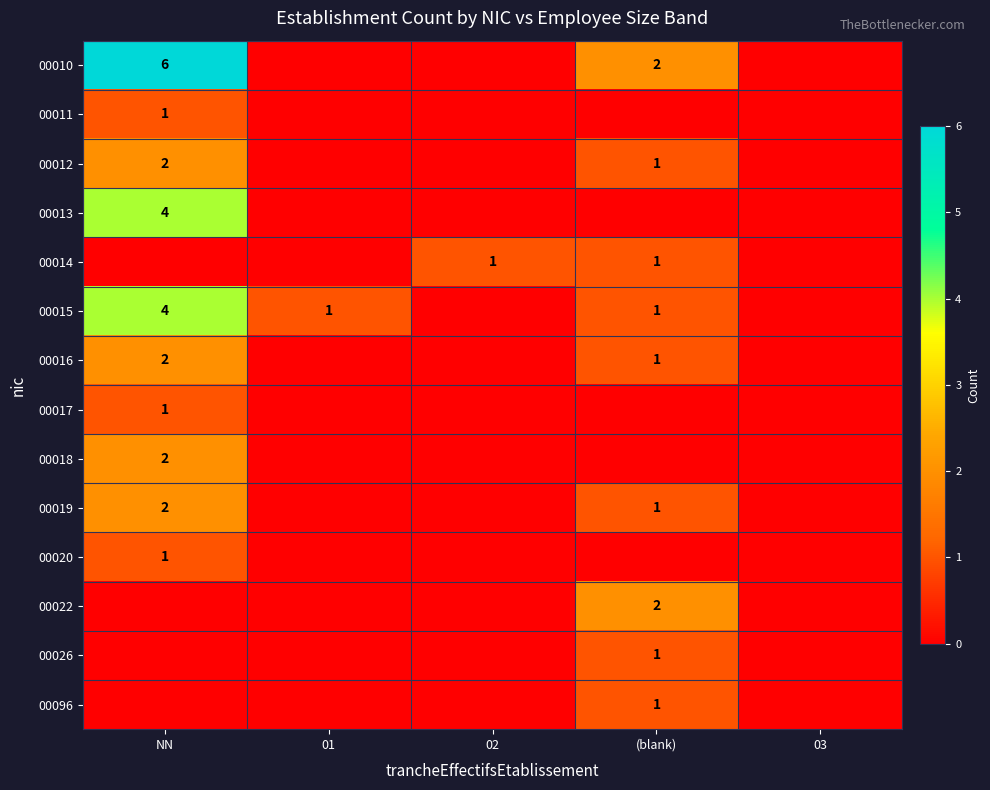

Is it true that 00014 equals 0 at 02?

False